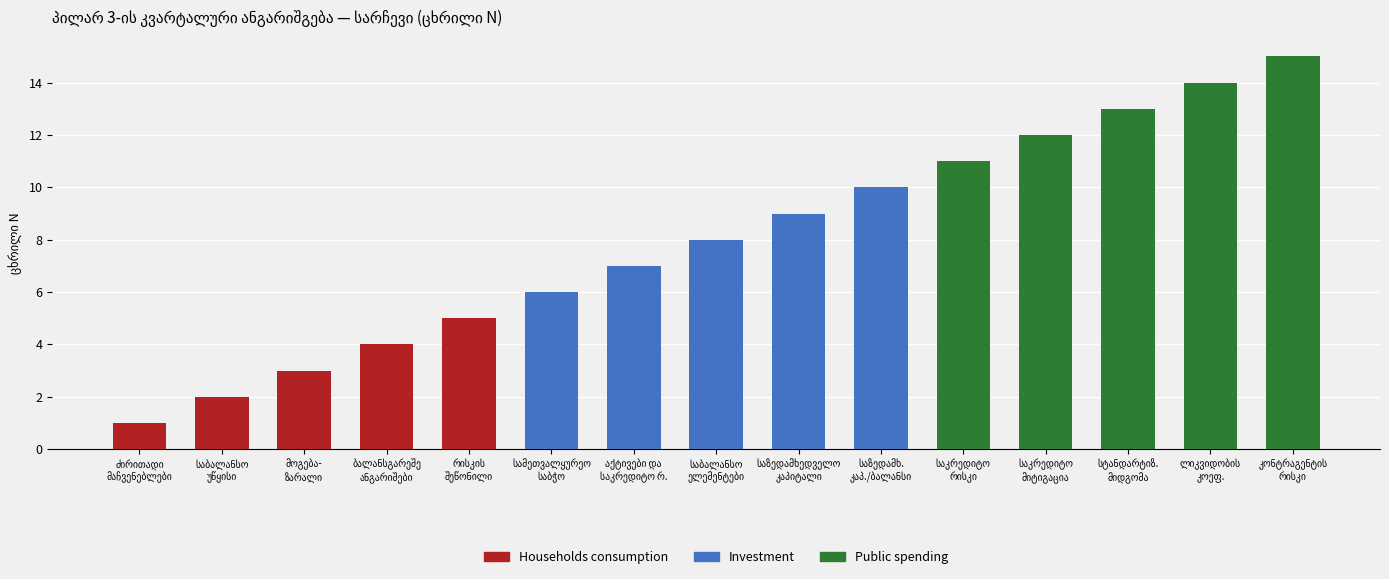

What are all the series names shown in the legend?

Households consumption, Investment, Public spending